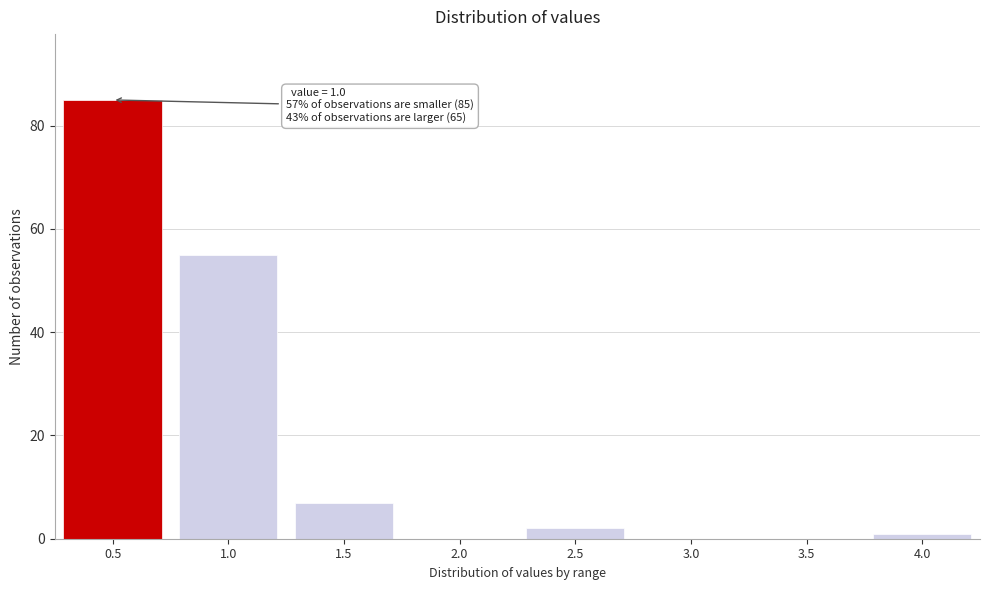

Reading left to right, list all the values displayed in this chart.

0.5=85	1.0=55	1.5=7	2.0=0	2.5=2	3.0=0	3.5=0	4.0=1